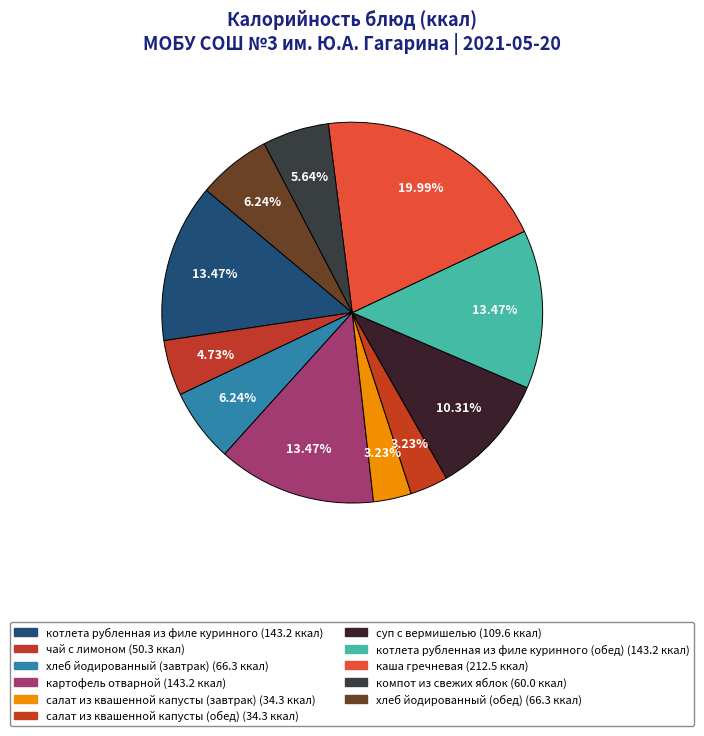

Is there a majority slice in this chart?

No